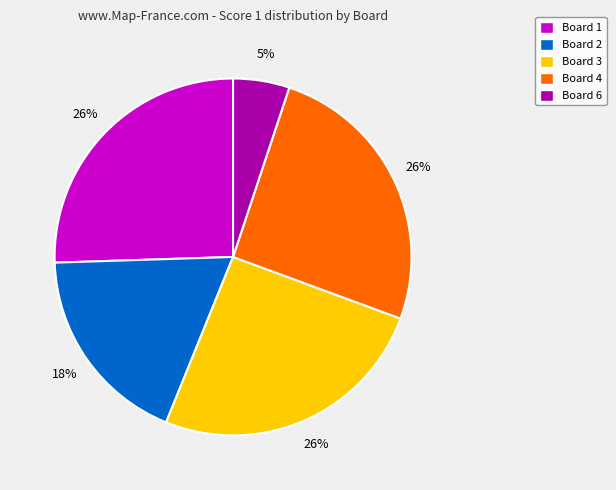

What is the ratio of the value at Board 2 to the value at Board 6?

3.6